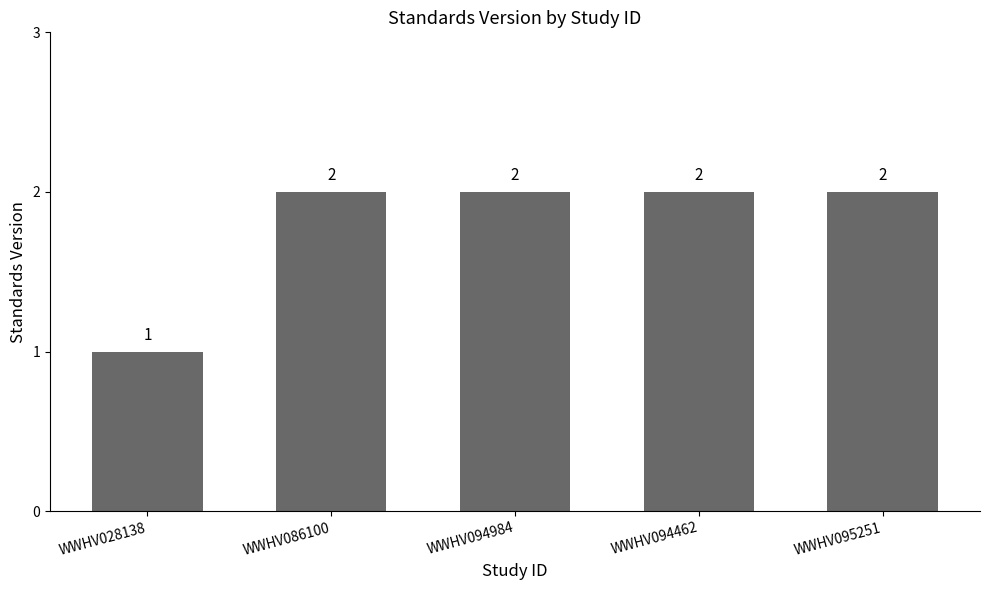

At which label is the value closest to 1?

WWHV028138